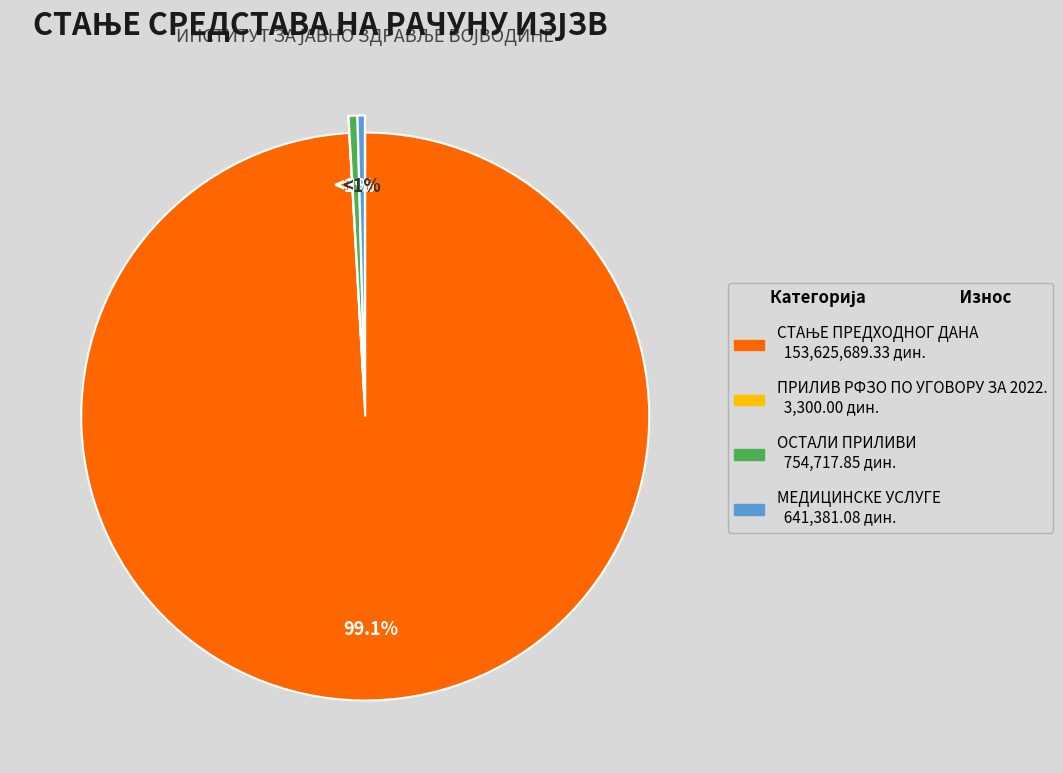

What is the smallest slice in the pie chart?

ПРИЛИВ РФЗО ПО УГОВОРУ ЗА 2022.